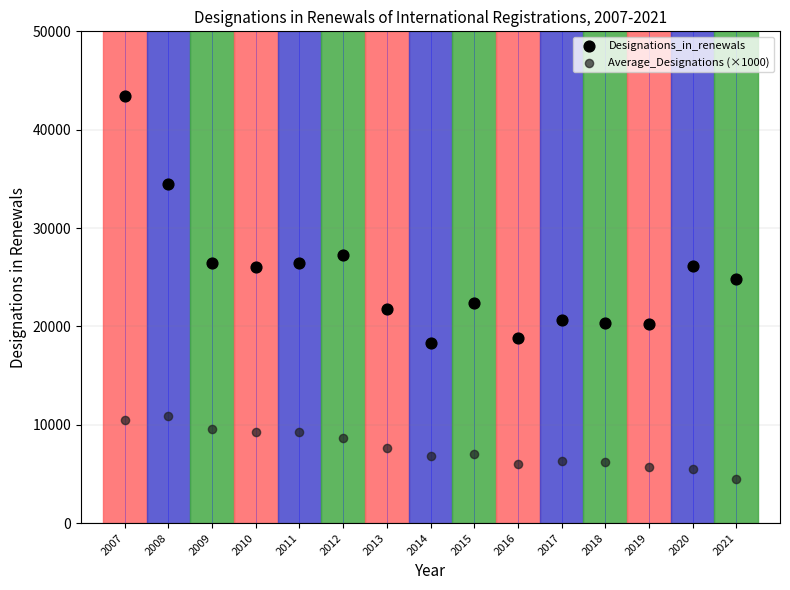

What are all the series names shown in the legend?

Designations_in_renewals, Average_Designations (×1000)